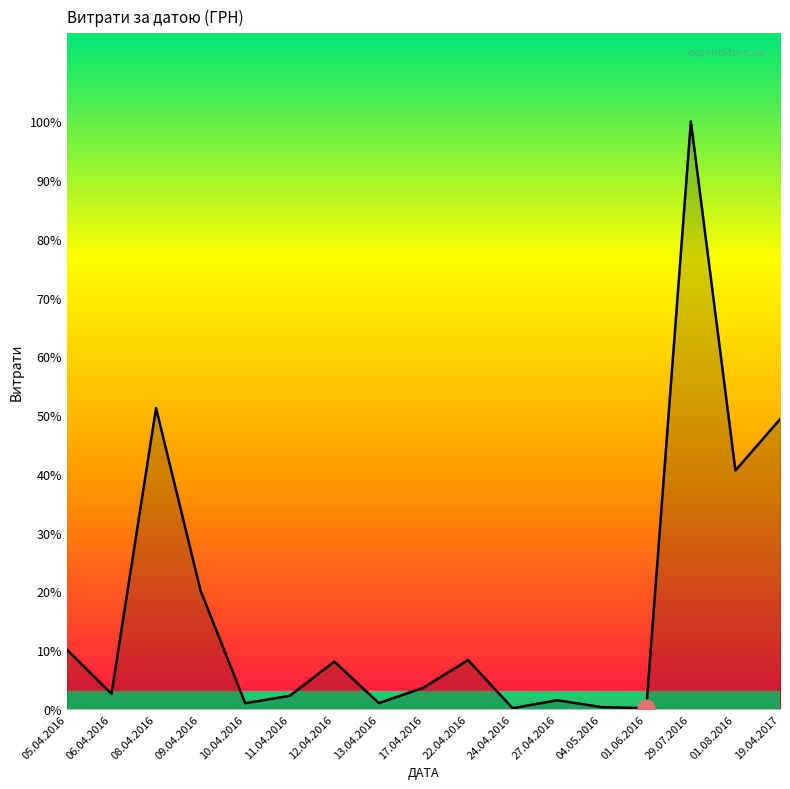

Does the chart display data point markers on the line(s)?

No